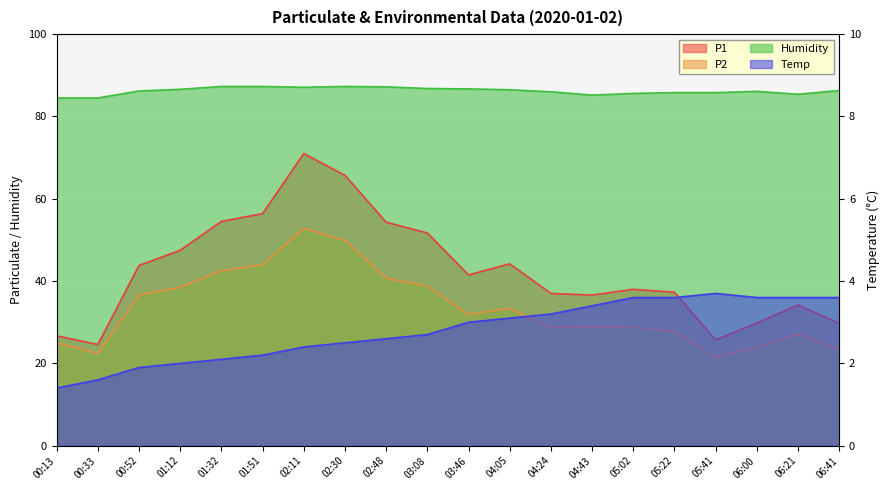

At 01:32, list the series in order from largest to smallest.

Humidity, P1, P2, Temp